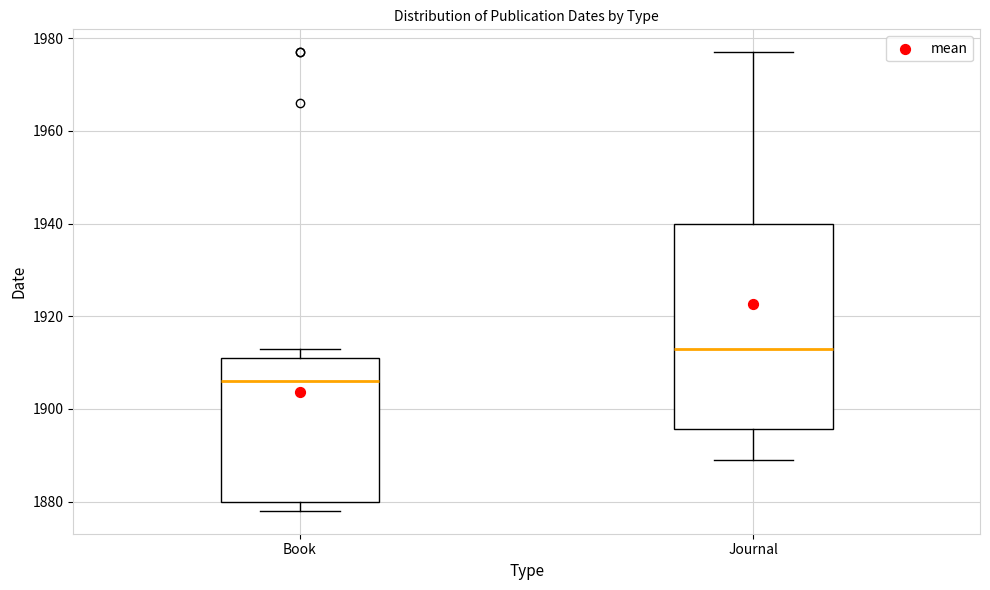

Reading left to right, transcribe this box plot: for each box, give where its median line is, the range the box spans, and where its two whiskers end, as read against the y-axis. The values are not printed on the chart, so give them approximately, as read against the axis.

Book: median 1906, box 1880 to 1912, whiskers 1878 to 1914
Journal: median 1914, box 1896 to 1940, whiskers 1890 to 1978